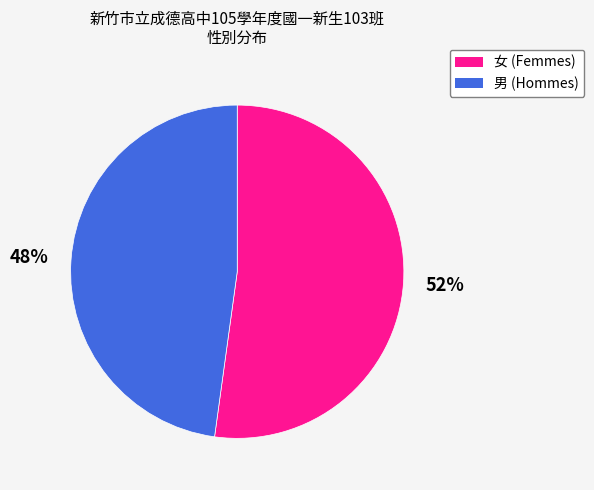

Which category has the smallest portion of the pie?

男